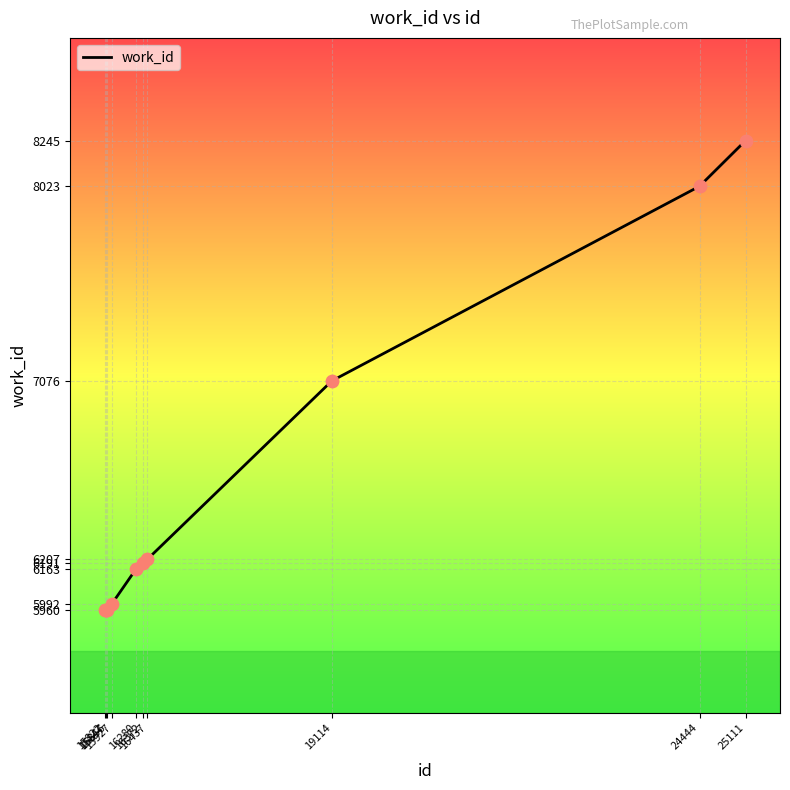

Approximately how many times larger is the value at 15847 compared to 25111?

0.7